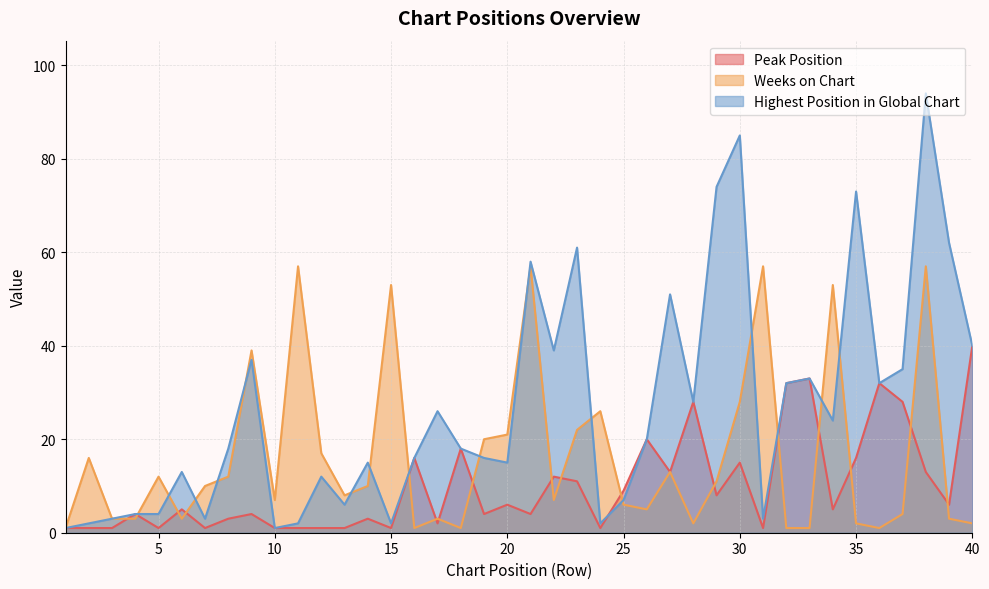

Does the chart have visible grid lines?

Yes